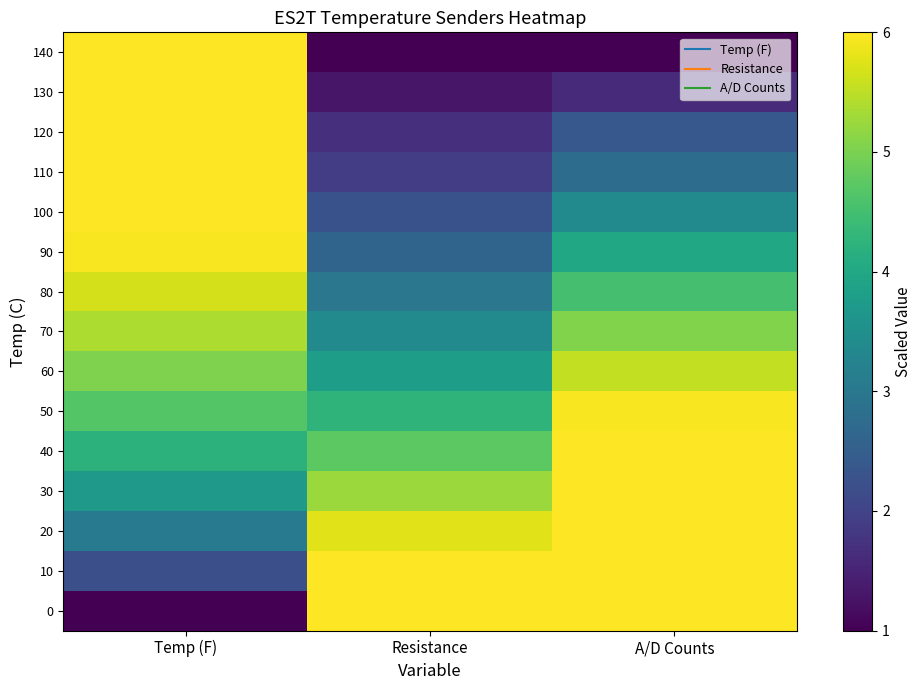

Reading left to right, transcribe all the data shown in this chart.

140: Temp (F)=7.0	Resistance=1.0	A/D Counts=1.0
130: Temp (F)=6.8	Resistance=1.3	A/D Counts=1.6
120: Temp (F)=6.6	Resistance=1.7	A/D Counts=2.4
110: Temp (F)=6.4	Resistance=1.9	A/D Counts=2.8
100: Temp (F)=6.2	Resistance=2.3	A/D Counts=3.4
90: Temp (F)=5.9	Resistance=2.6	A/D Counts=4.0
80: Temp (F)=5.7	Resistance=3.0	A/D Counts=4.5
70: Temp (F)=5.4	Resistance=3.4	A/D Counts=5.1
60: Temp (F)=5.0	Resistance=3.8	A/D Counts=5.5
50: Temp (F)=4.7	Resistance=4.3	A/D Counts=6.0
40: Temp (F)=4.2	Resistance=4.7	A/D Counts=6.3
30: Temp (F)=3.7	Resistance=5.2	A/D Counts=6.6
20: Temp (F)=3.1	Resistance=5.8	A/D Counts=6.8
10: Temp (F)=2.2	Resistance=6.3	A/D Counts=6.9
0: Temp (F)=1.0	Resistance=7.0	A/D Counts=7.0